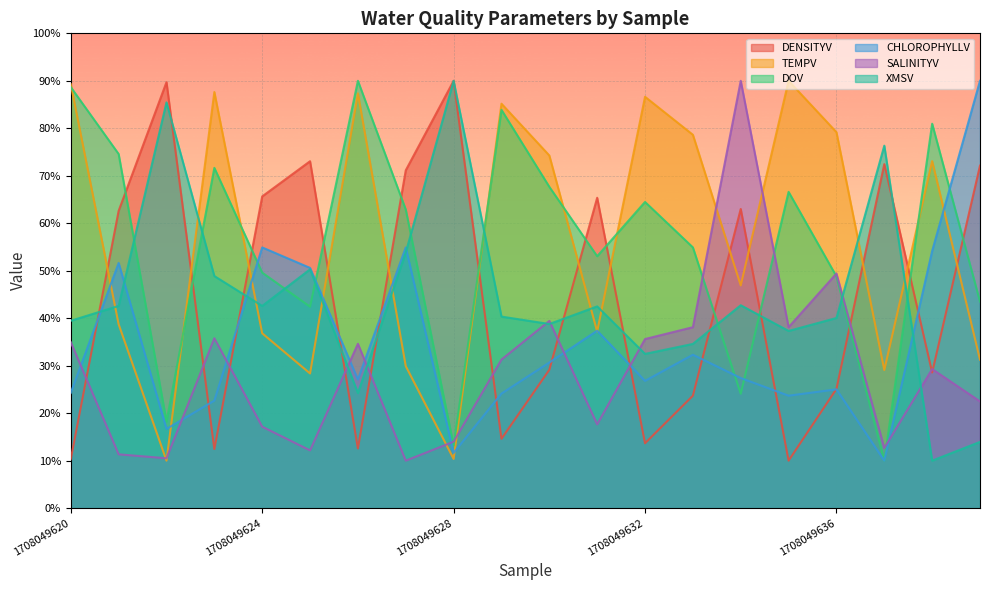

Rank the series at 1708049639 from highest to lowest value.

CHLOROPHYLLV, DENSITYV, DOV, TEMPV, SALINITYV, XMSV